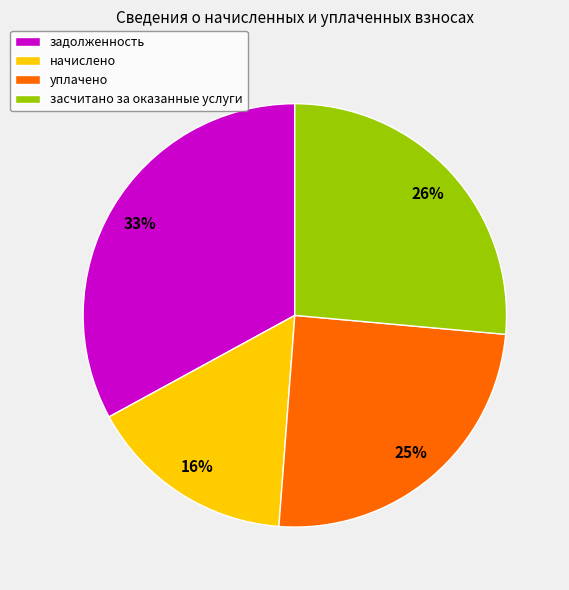

To the nearest percent, what is the difference between the largest and smallest slice percentages?

17%